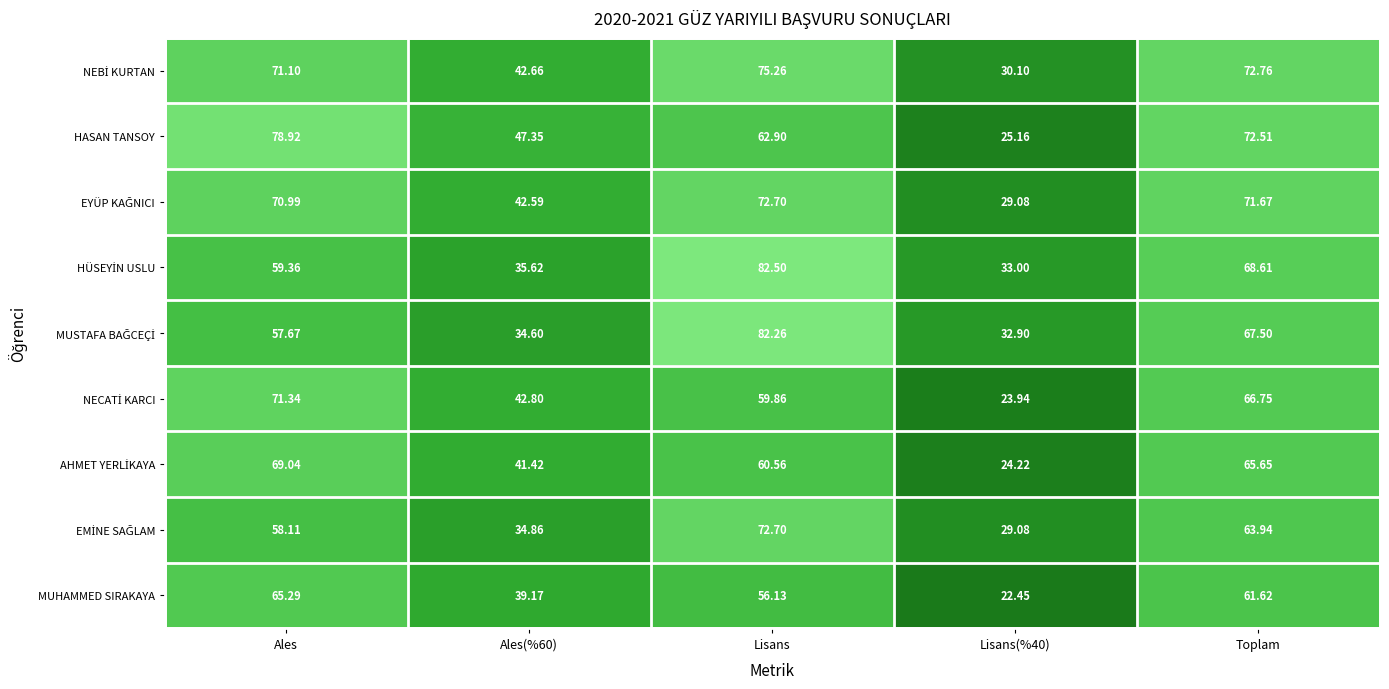

At how many categories does at least one series exceed 80?

1